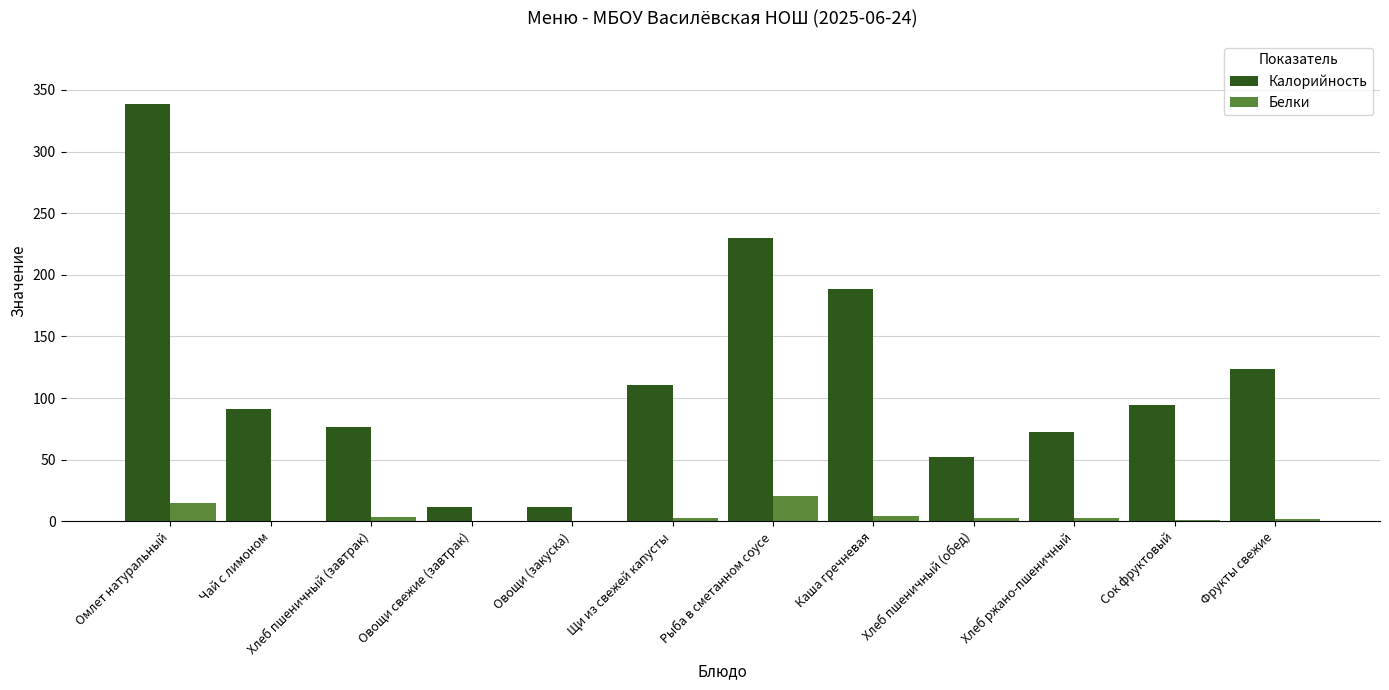

What is the average value of the Белки series?

4.7